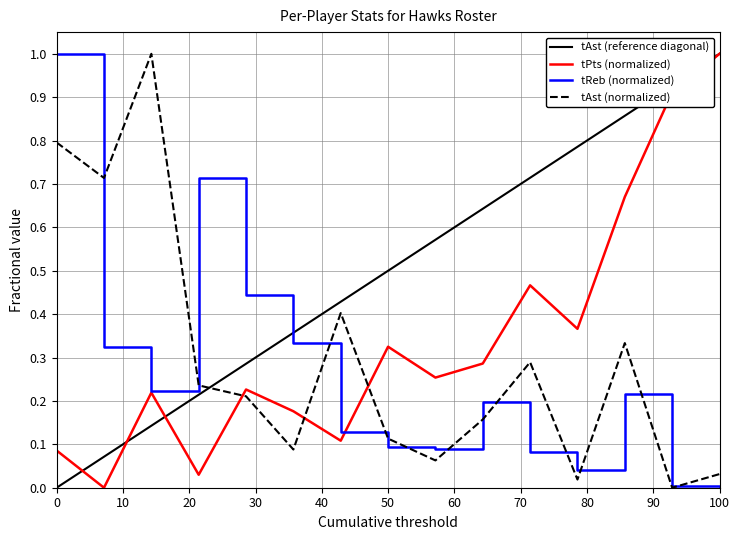

The tReb (normalized) series shows 0.0 at 100. True or false?

True